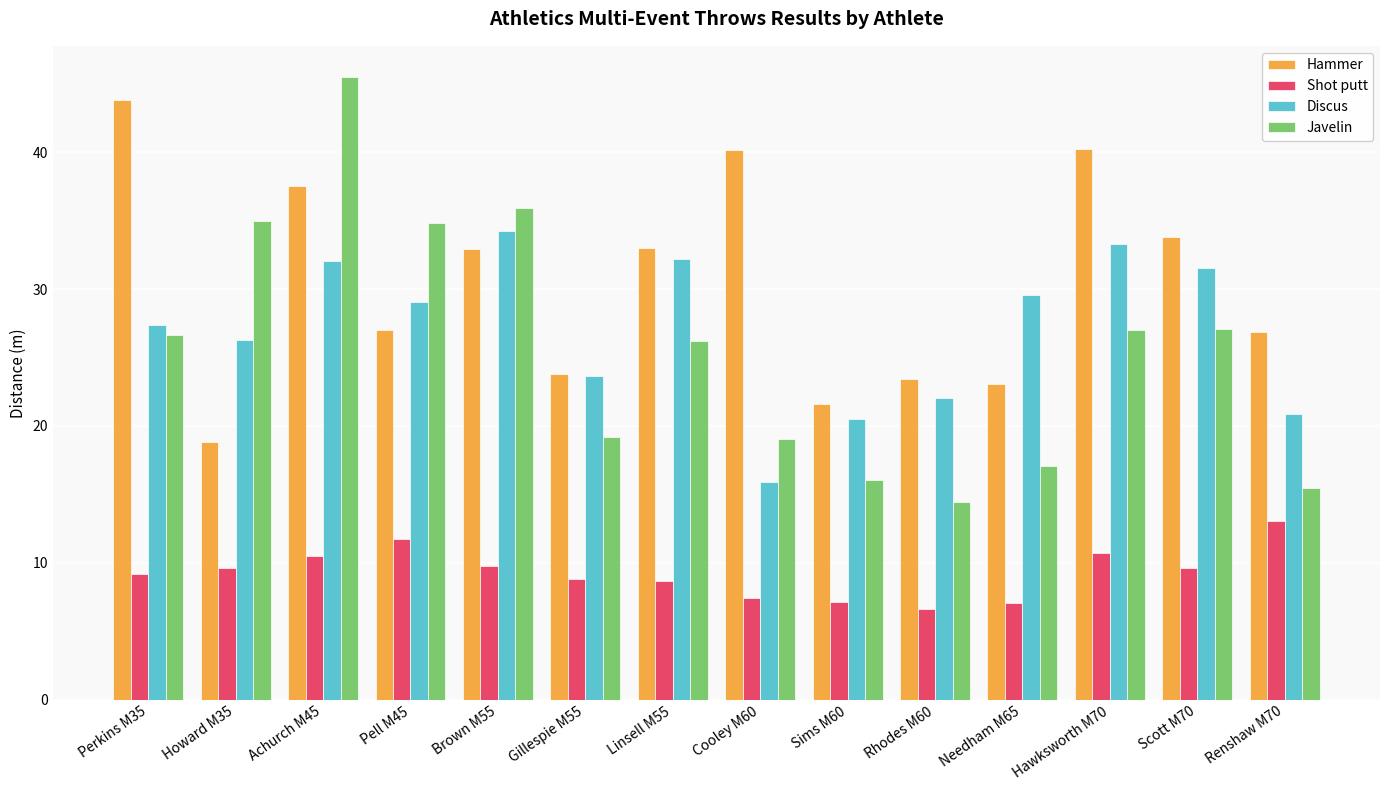

What is the difference between the Discus values at Gillespie M55 and Pell M45?

5.4